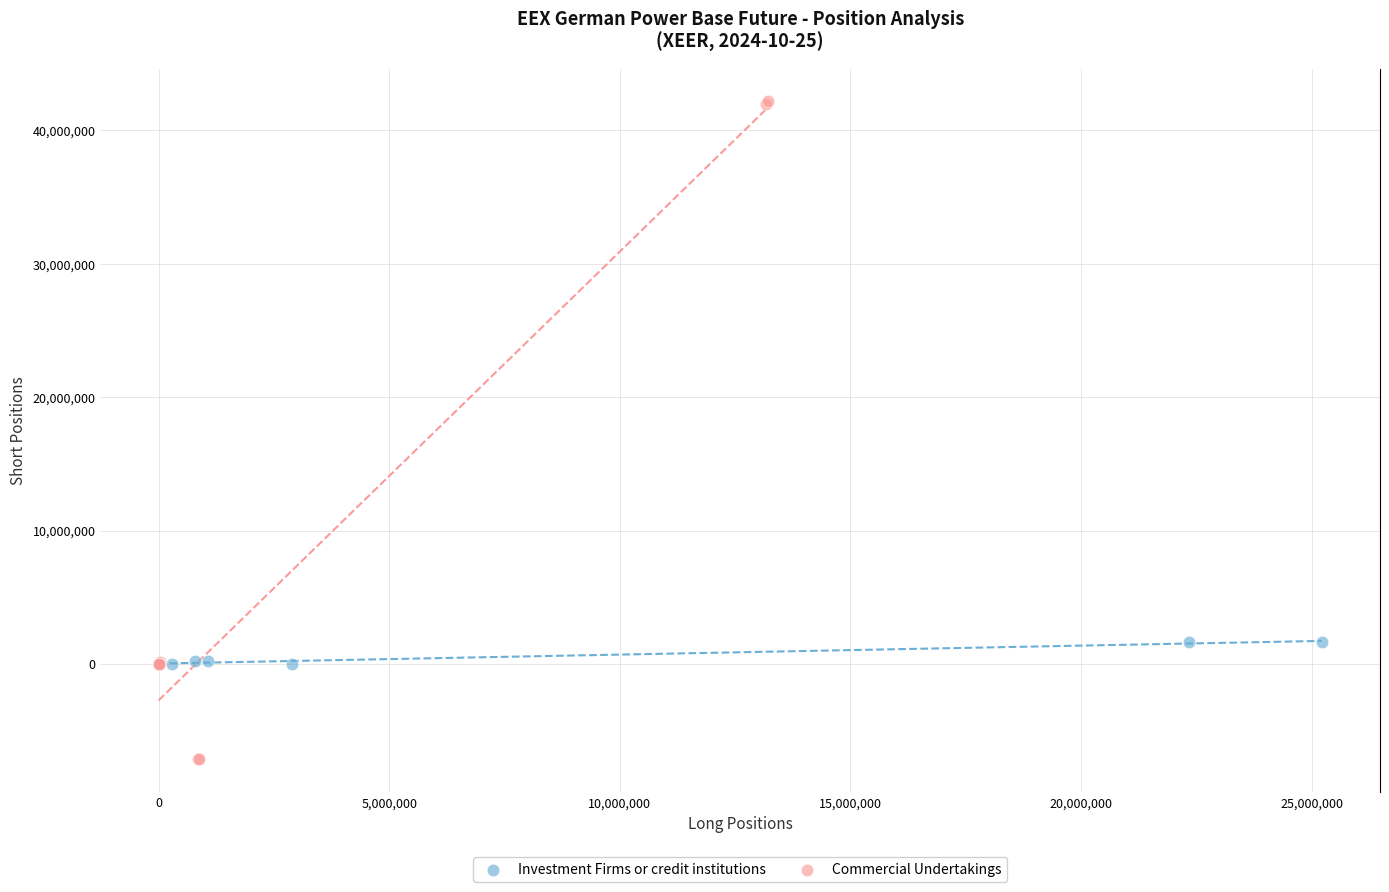

Which series reaches the minimum Y coordinate?

Commercial Undertakings